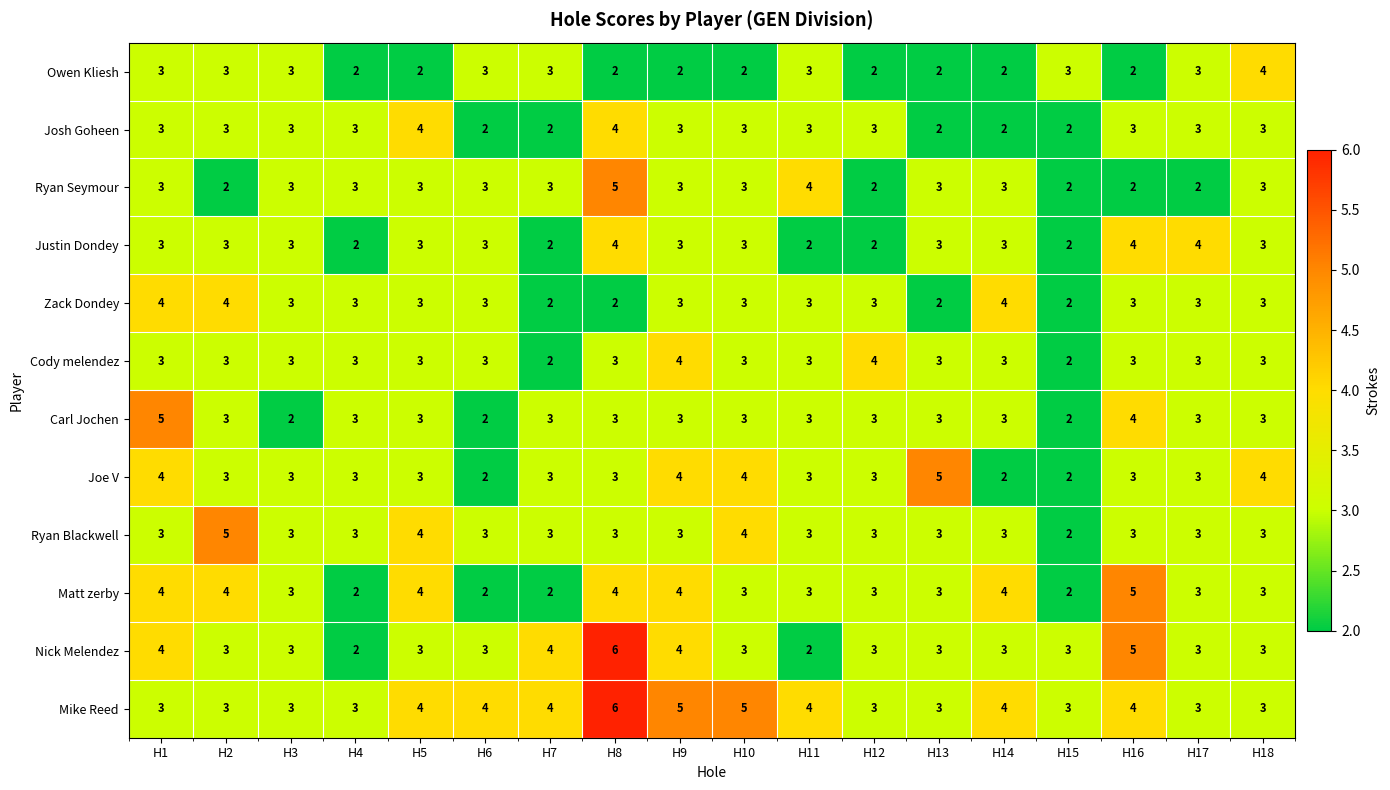

What is the total value across all series at H9?

41